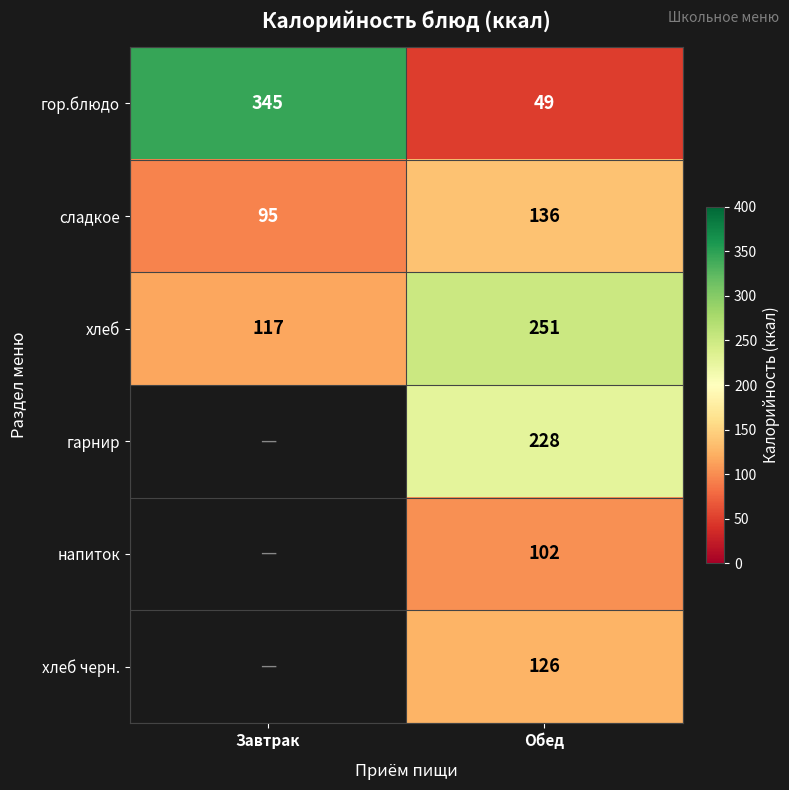

What is the total value across all series at Обед?

892